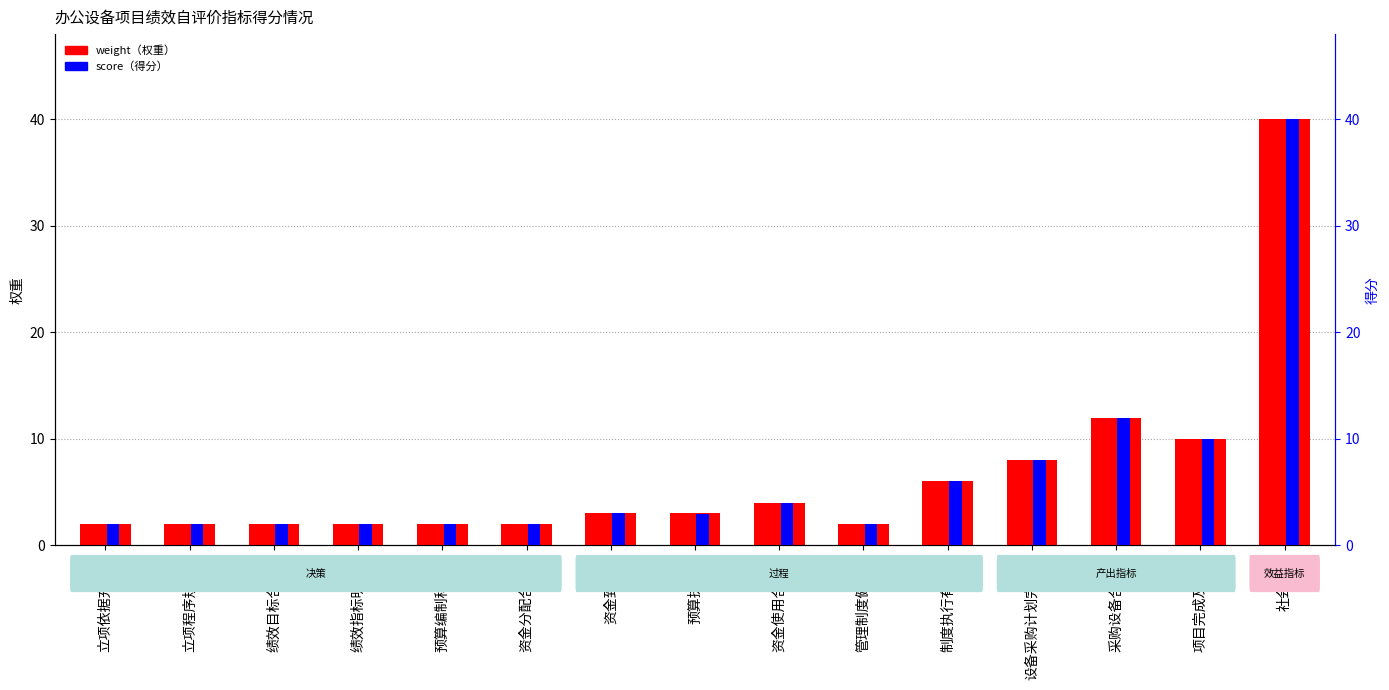

At how many categories does at least one series exceed 6?

4